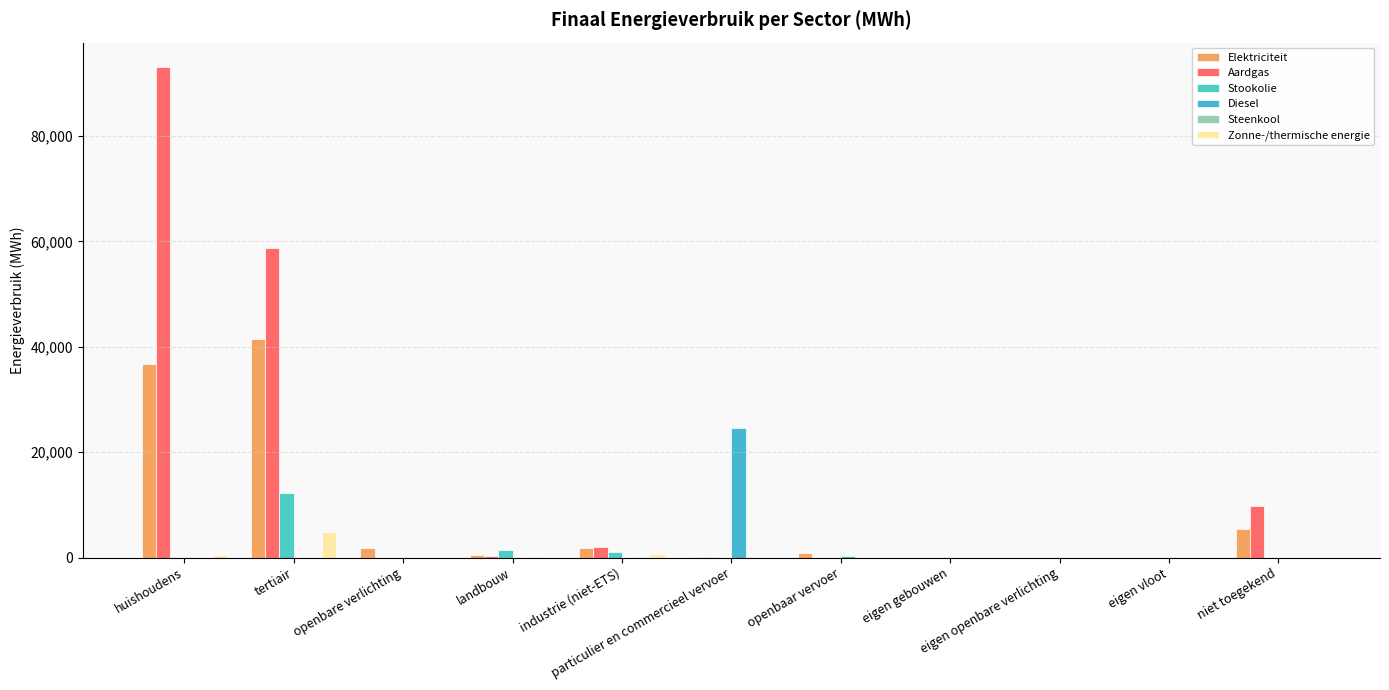

What is the average value of the Stookolie series?

1338.0